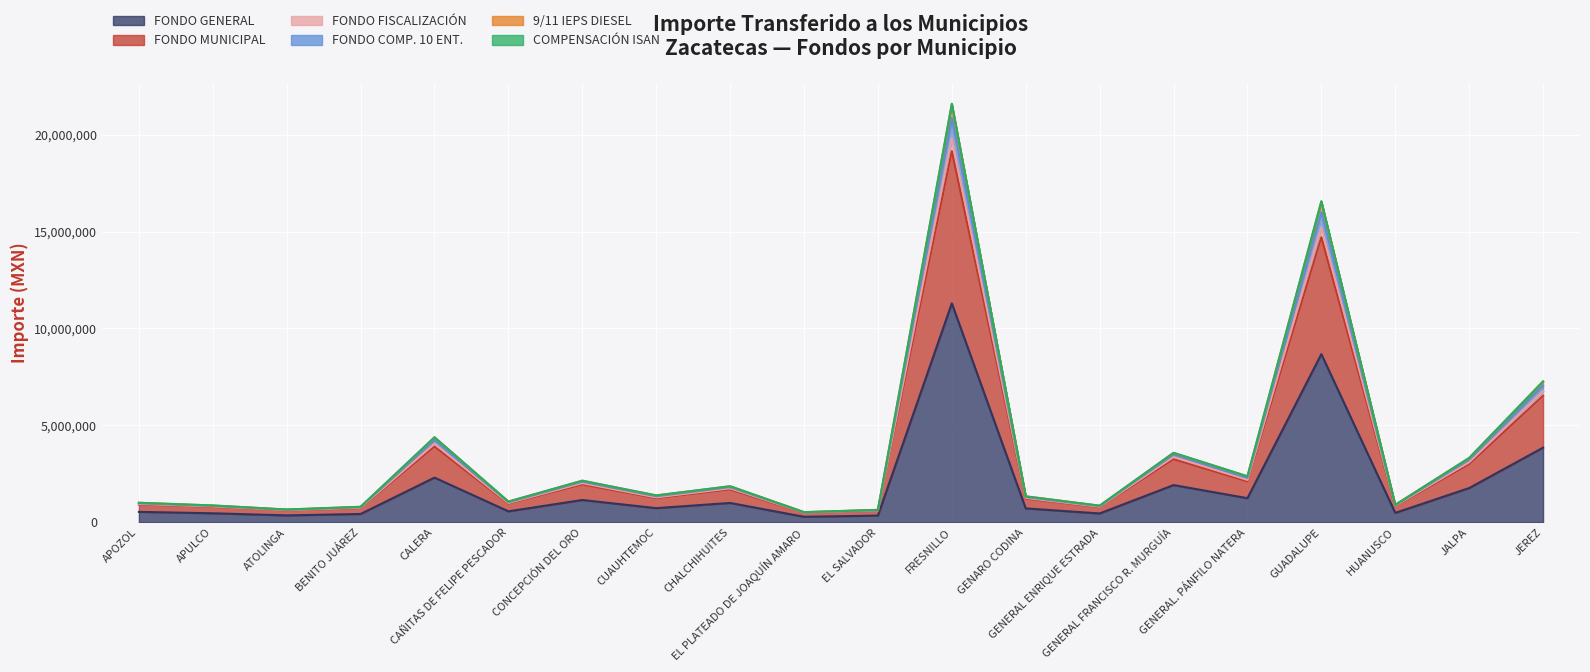

Between JEREZ and CONCEPCIÓN DEL ORO, which is larger?

JEREZ